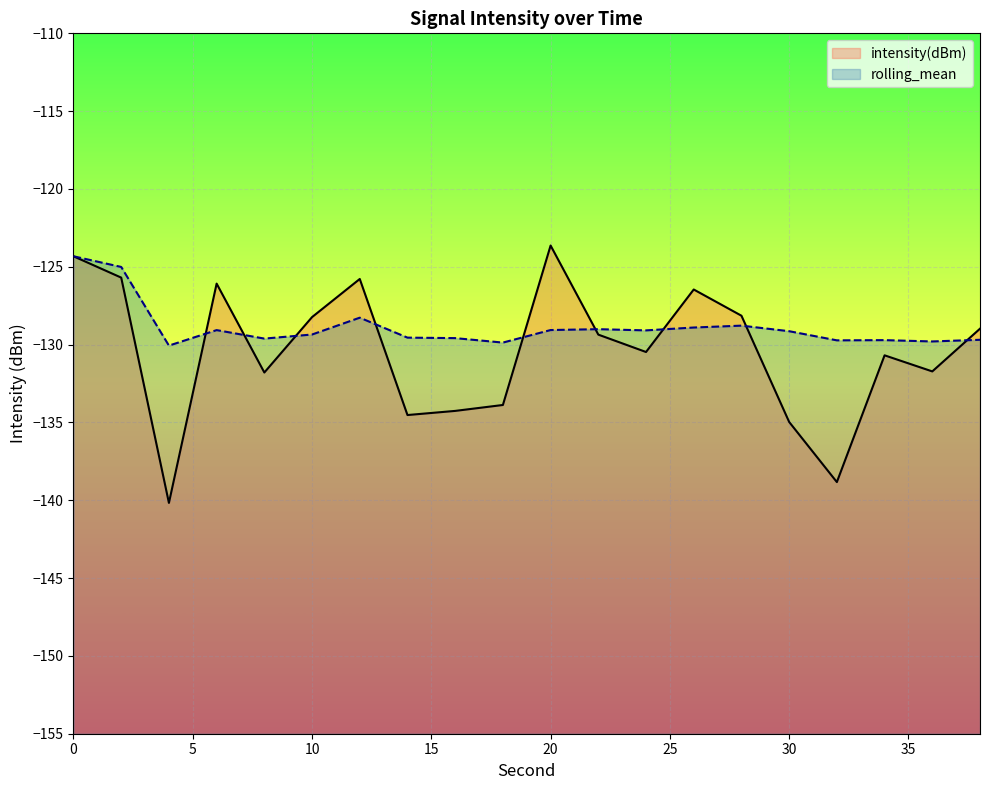

Does the chart display data point markers on the line(s)?

No